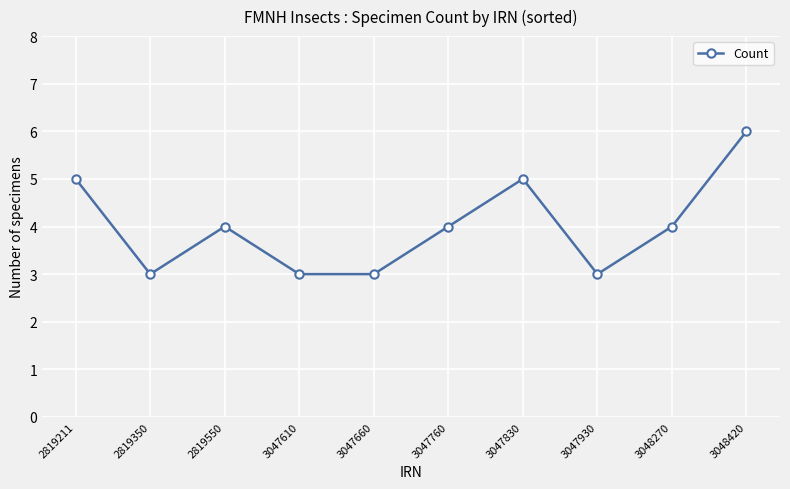

Reading right to left, transcribe all the data shown in this chart.

6	4	3	5	4	3	3	4	3	5